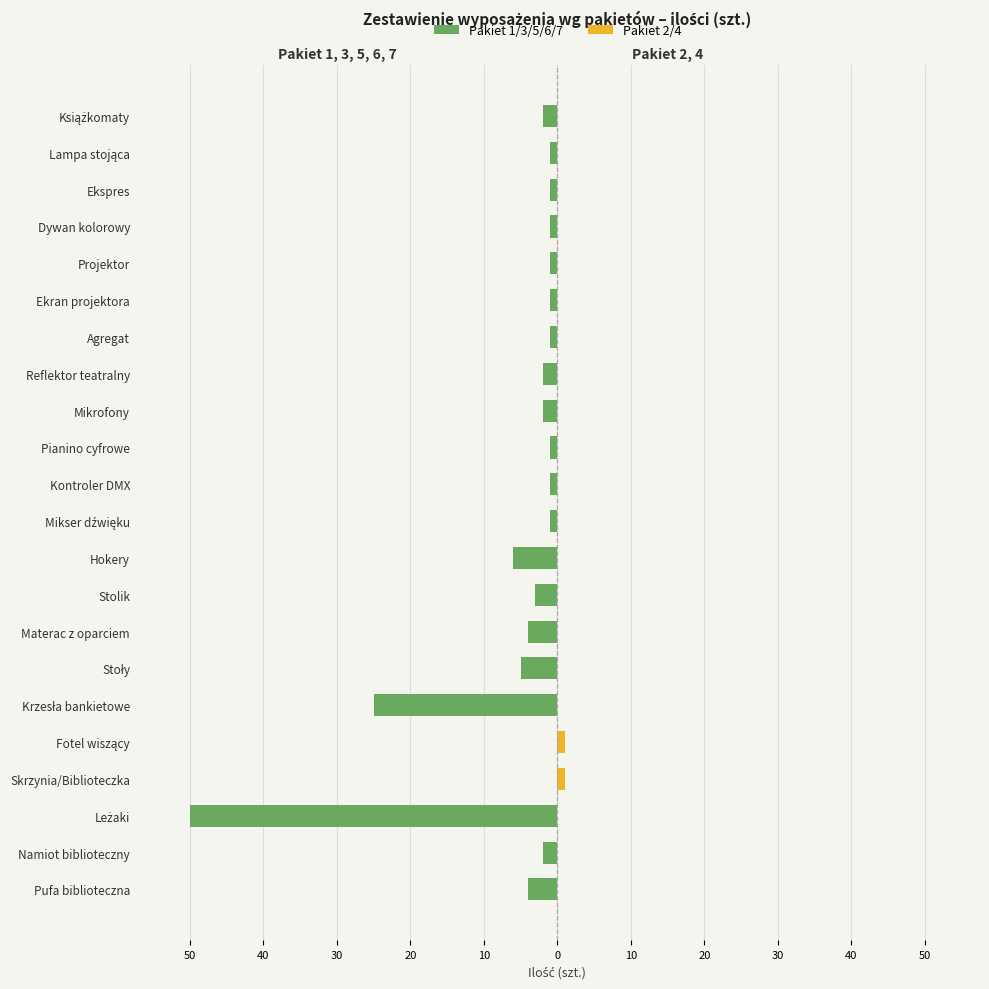

At Hokery, list the series in order from smallest to largest.

Pakiet 1/3/5/6/7, Pakiet 2/4